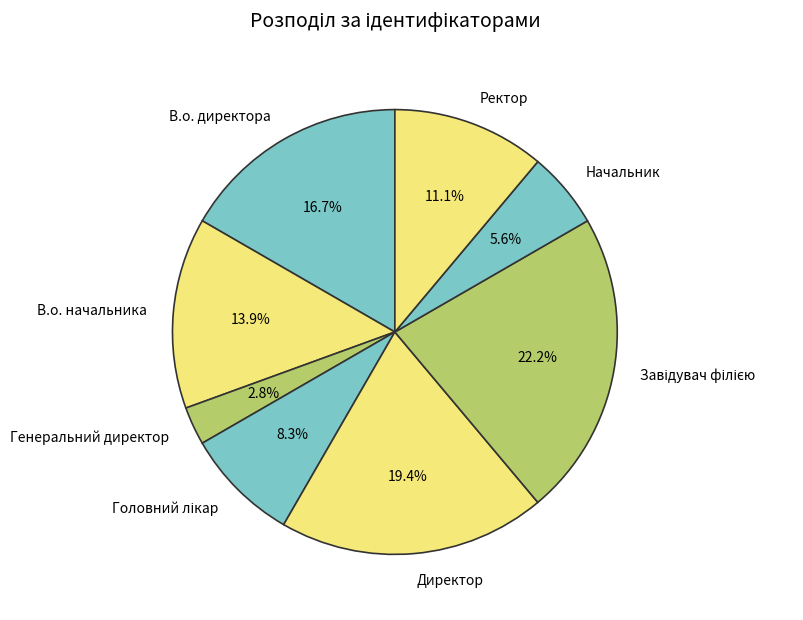

Is Ректор the majority of the pie?

No